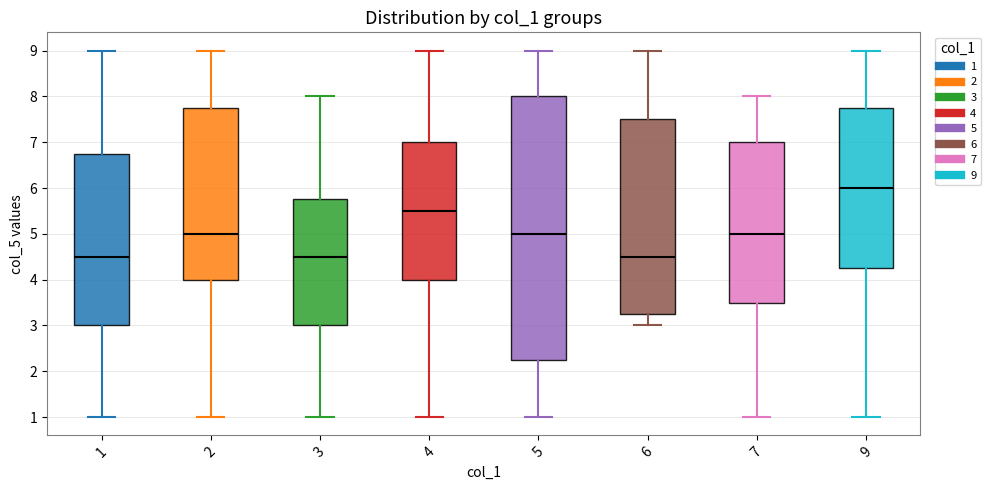

Comparing the boxes themselves (not the whiskers), which one is the tallest?

5